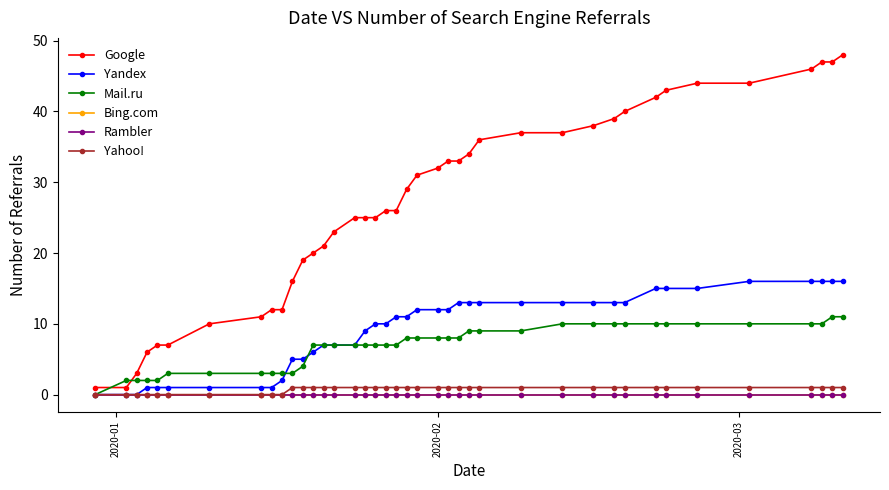

Does the chart have visible grid lines?

No